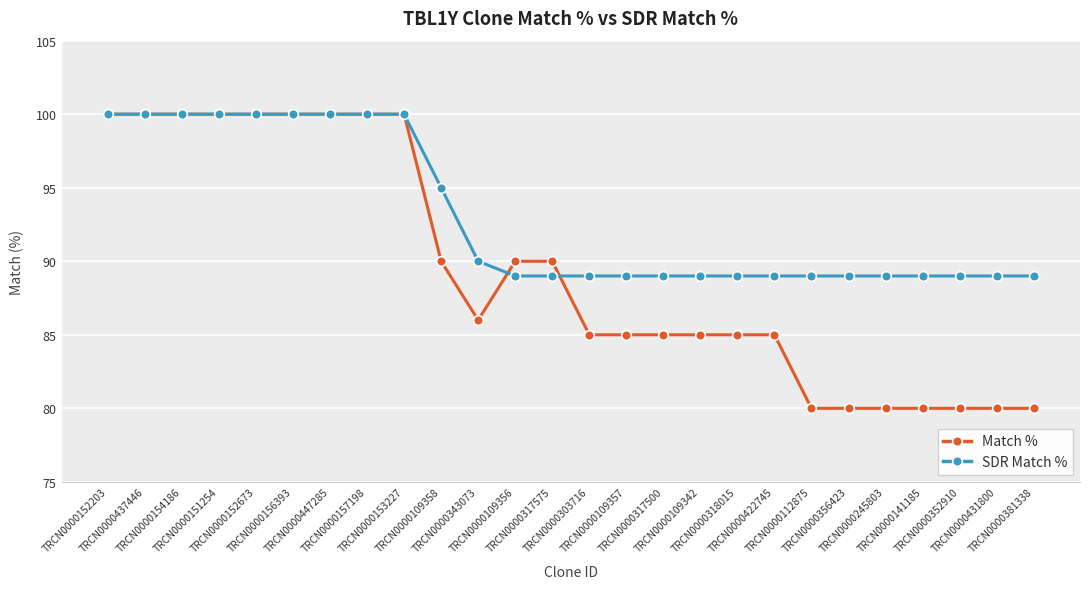

Where does the Match % series first go above 86?

TRCN0000152203